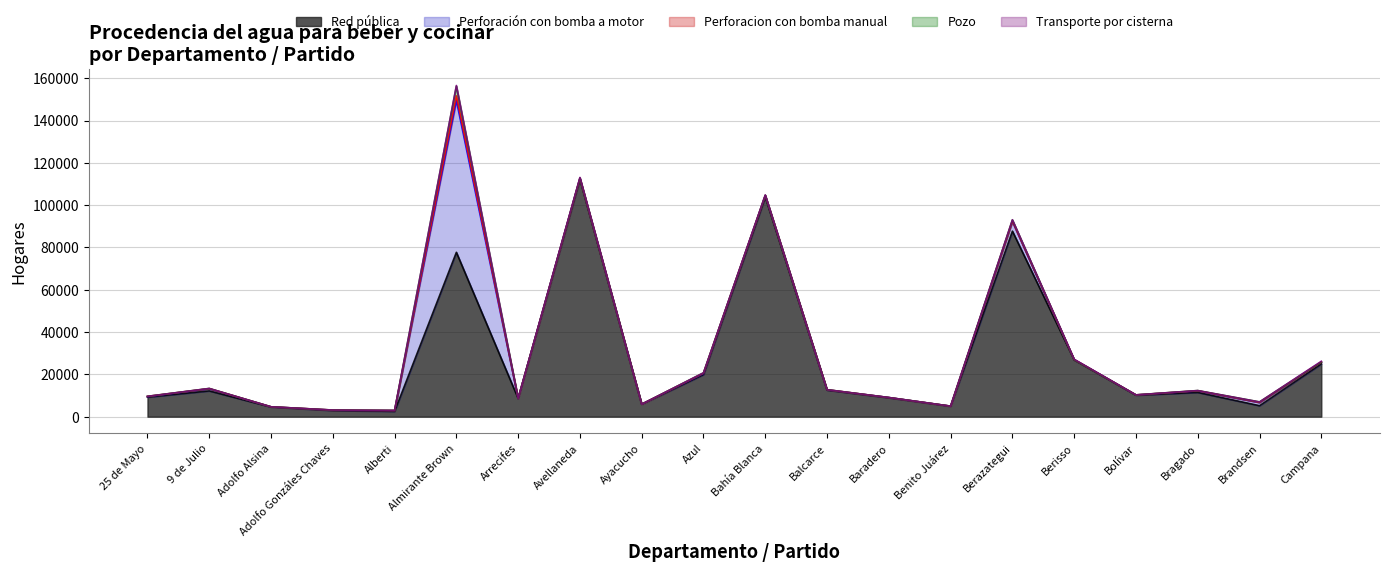

What position from the right is Berisso?

5